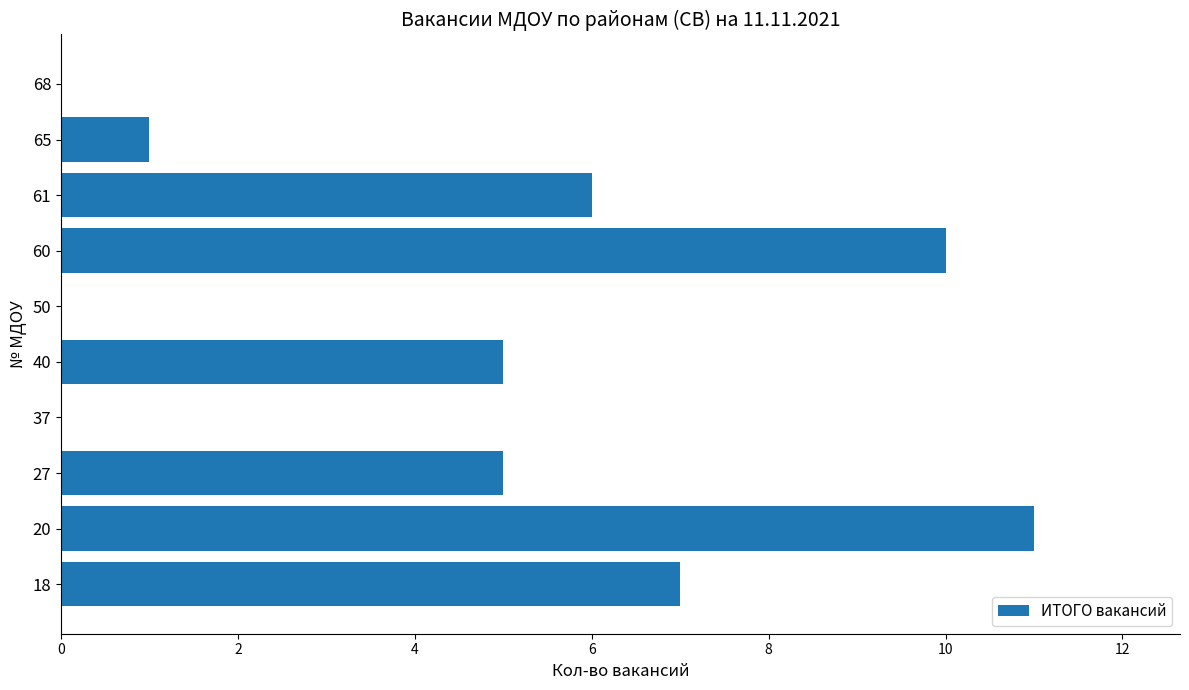

The chart shows a value of -4 at 68. True or false?

False